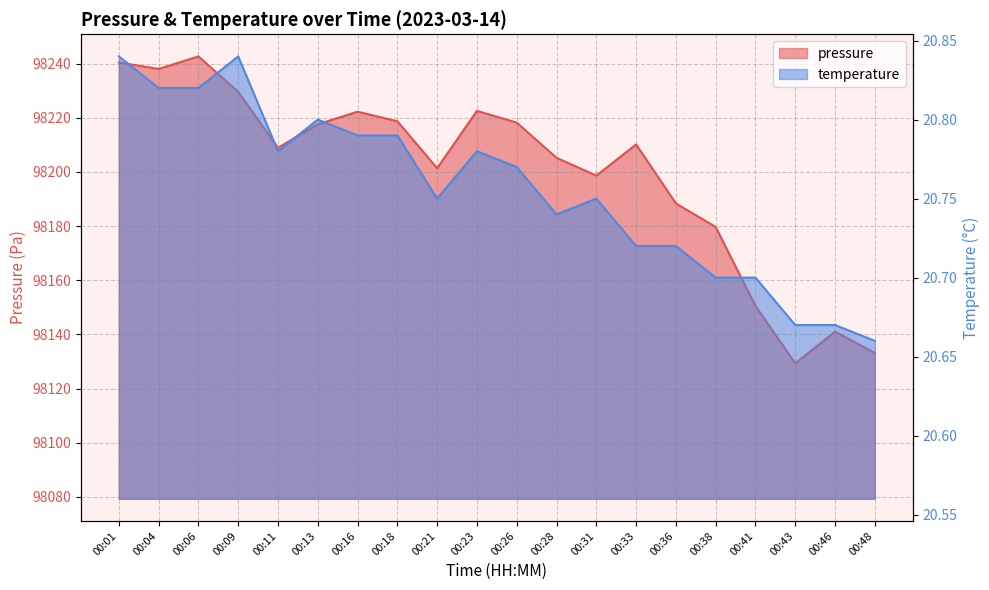

How many interior local valleys does the pressure series have?

5